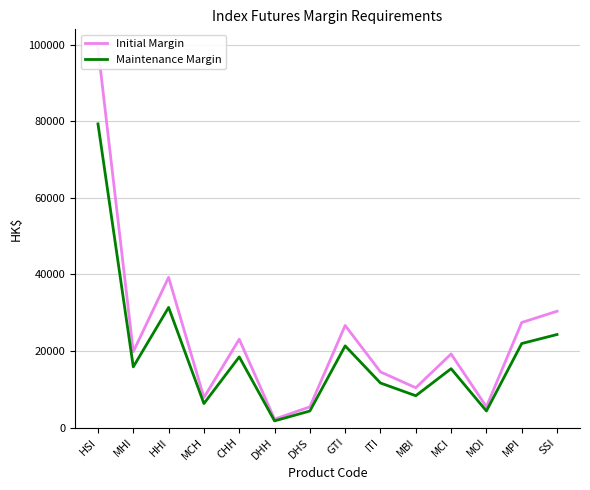

What is the minimum value shown in the chart?

1755